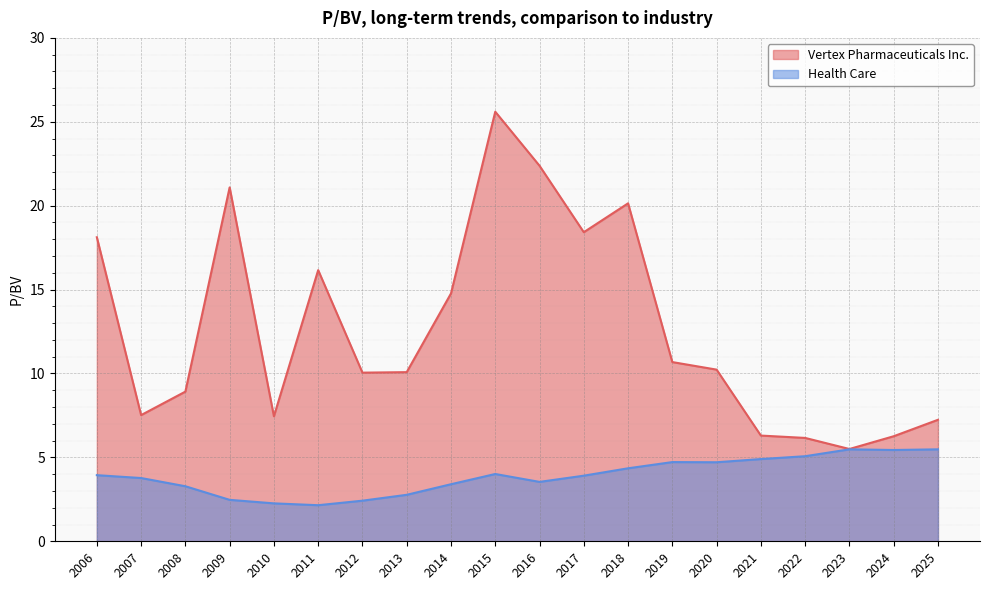

Reading left to right, what are all the values shown in this chart?

Vertex Pharmaceuticals Inc.: 2006=18.1	2007=7.5	2008=8.9	2009=21.1	2010=7.5	2011=16.2	2012=10.1	2013=10.1	2014=14.8	2015=25.6	2016=22.4	2017=18.4	2018=20.1	2019=10.7	2020=10.2	2021=6.3	2022=6.2	2023=5.5	2024=6.3	2025=7.2
Health Care: 2006=3.9	2007=3.8	2008=3.3	2009=2.5	2010=2.3	2011=2.1	2012=2.4	2013=2.8	2014=3.4	2015=4.0	2016=3.5	2017=3.9	2018=4.3	2019=4.7	2020=4.7	2021=4.9	2022=5.1	2023=5.5	2024=5.4	2025=5.5